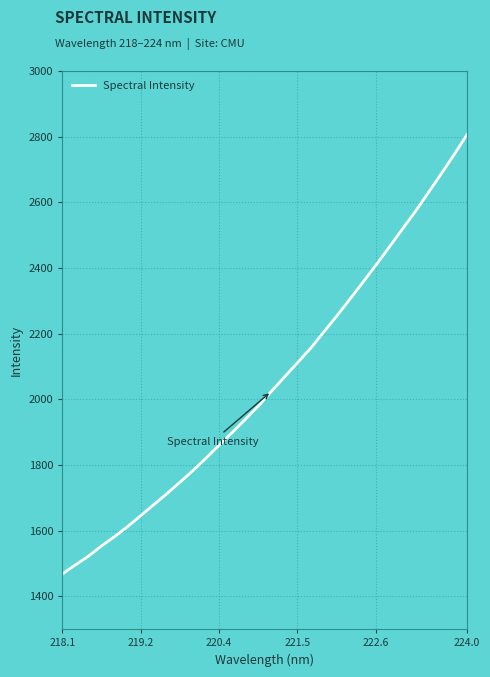

What is the greatest value displayed?

2805.6